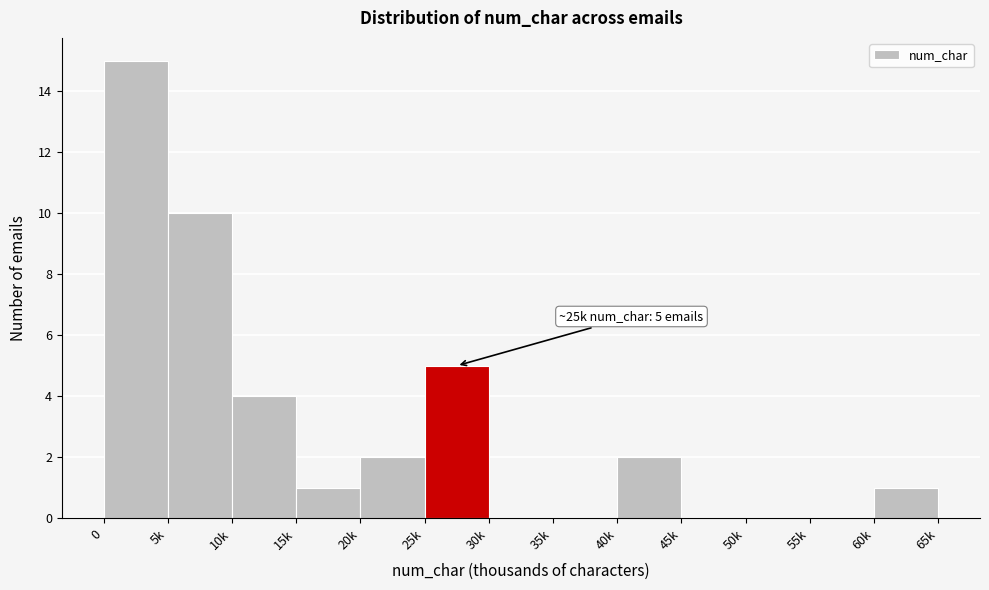

Reading left to right, what are all the values shown in this chart?

0=15	5k=10	10k=4	15k=1	20k=2	25k=5	30k=0	35k=0	40k=2	45k=0	50k=0	55k=0	60k=1